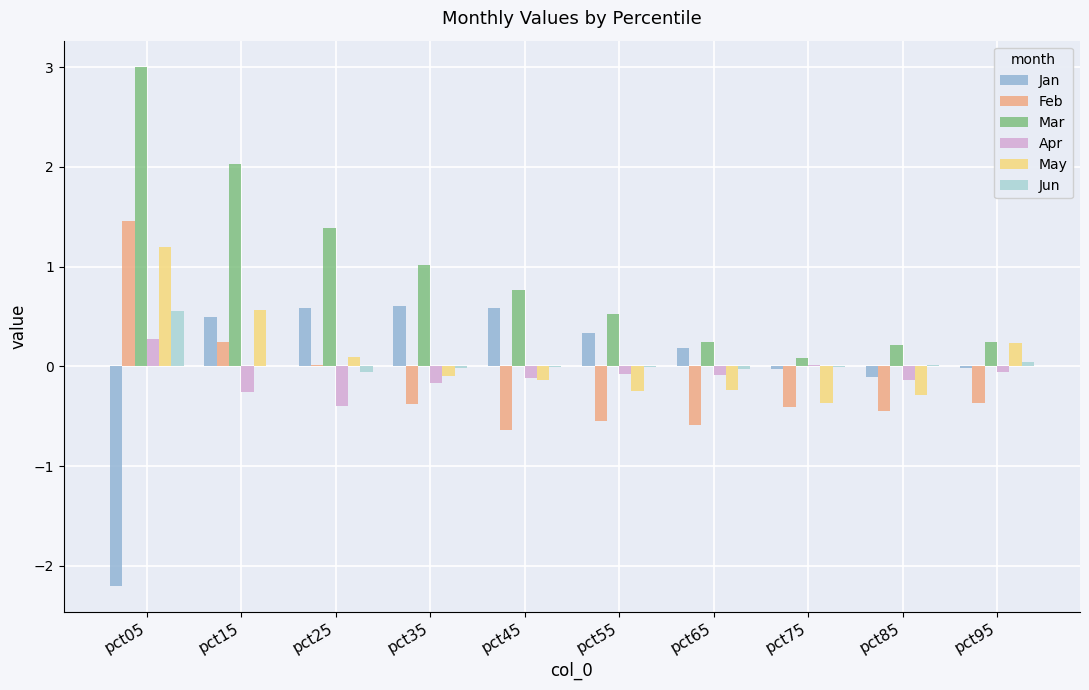

What are all the series names shown in the legend?

Jan, Feb, Mar, Apr, May, Jun